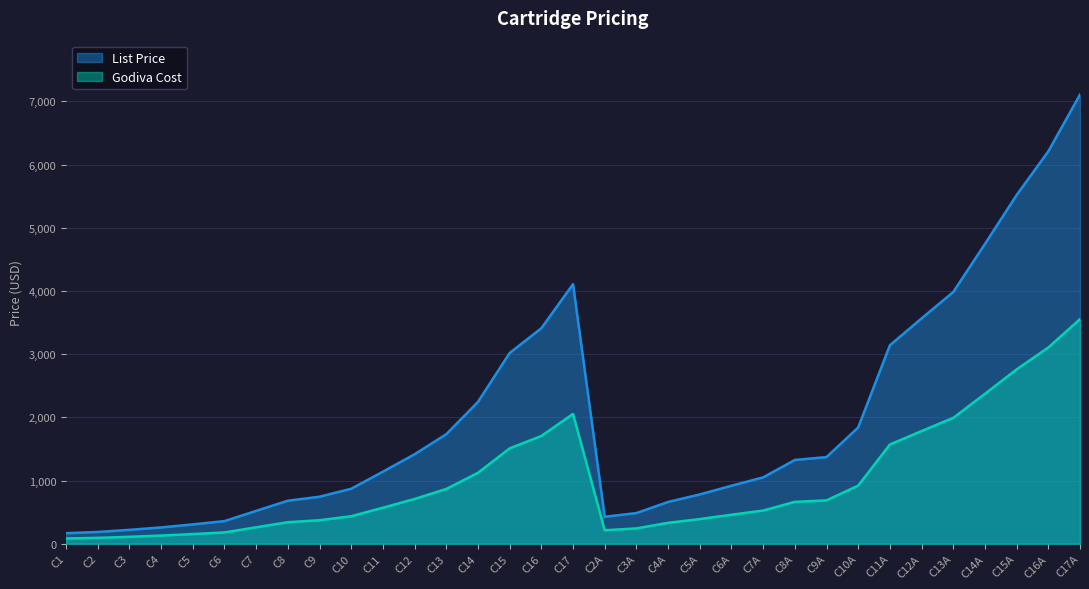

Where is List Price nearest to the value 3637?

C12A